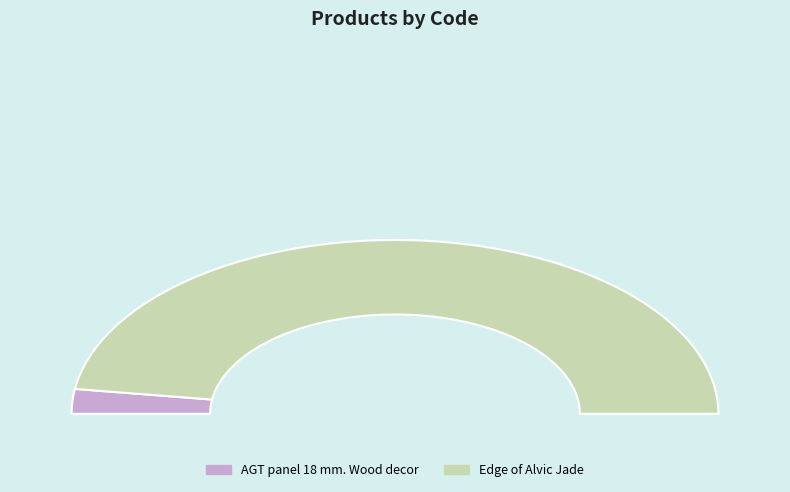

Combined, what portion of the pie is AGT panel 18 mm. Wood decor and Edge of Alvic Jade?

100.0%